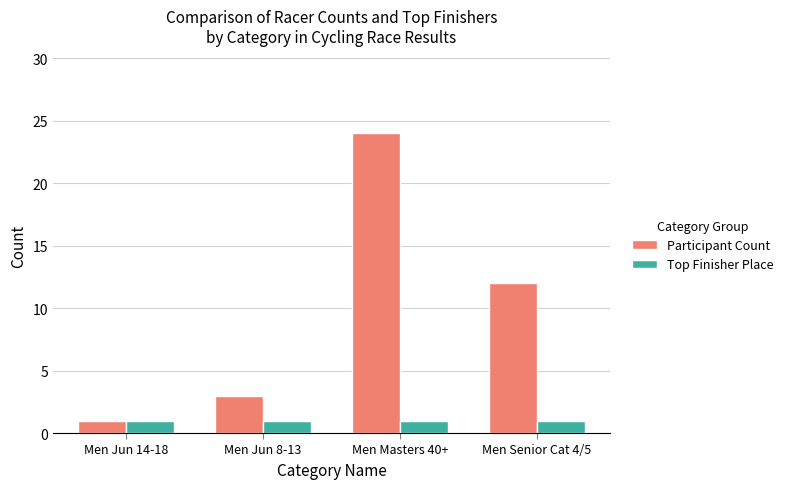

What value does the Top Finisher Place series have at Men Senior Cat 4/5?

1